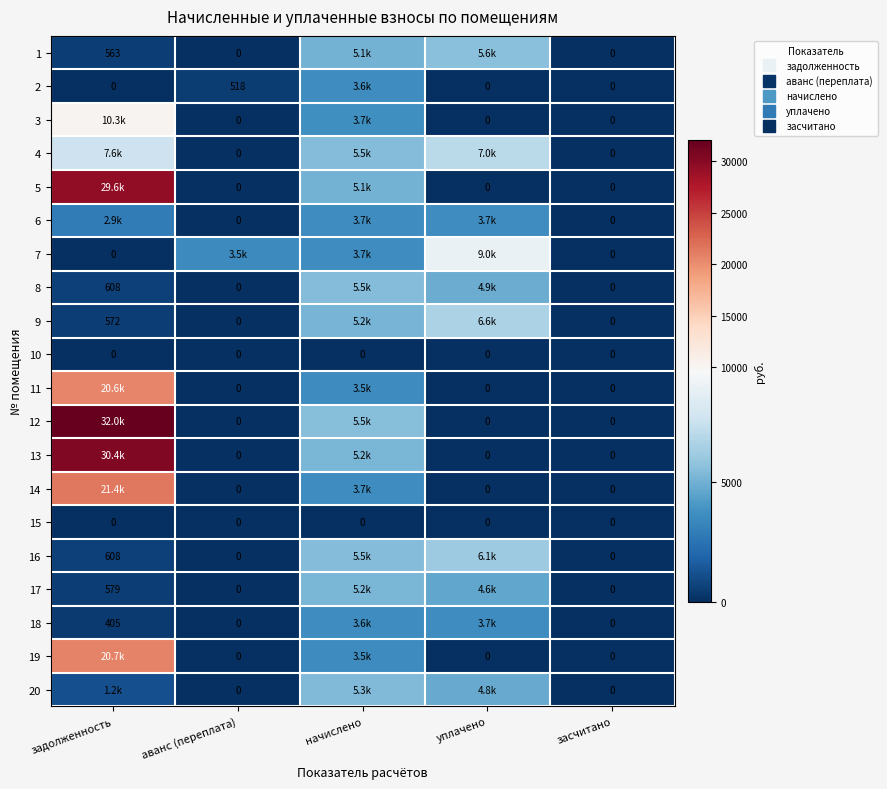

How many series are shown in this chart?

20